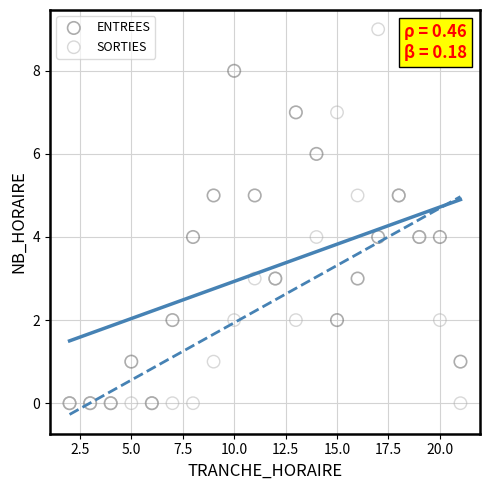

Which series has the widest spread of Y values?

SORTIES